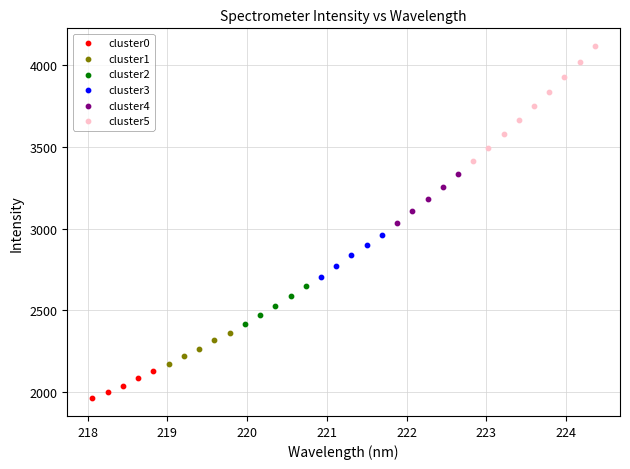

Which series contains the lowest Y value?

cluster0